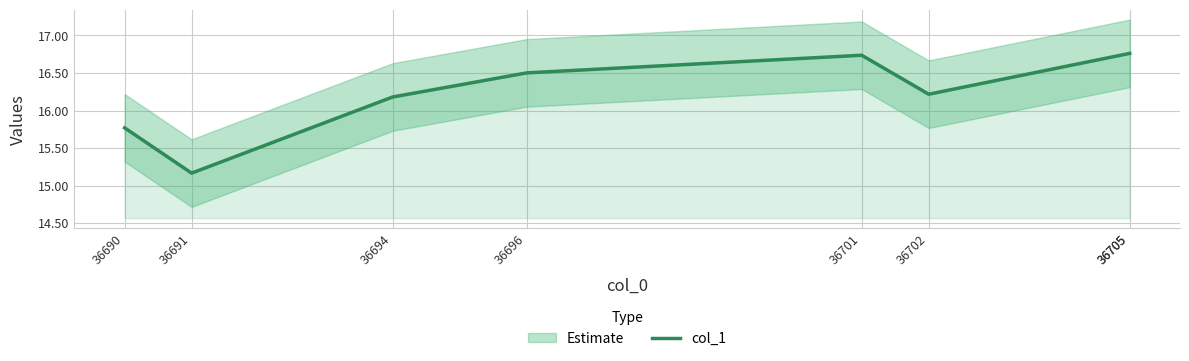

What is the maximum value shown in the chart?

16.8